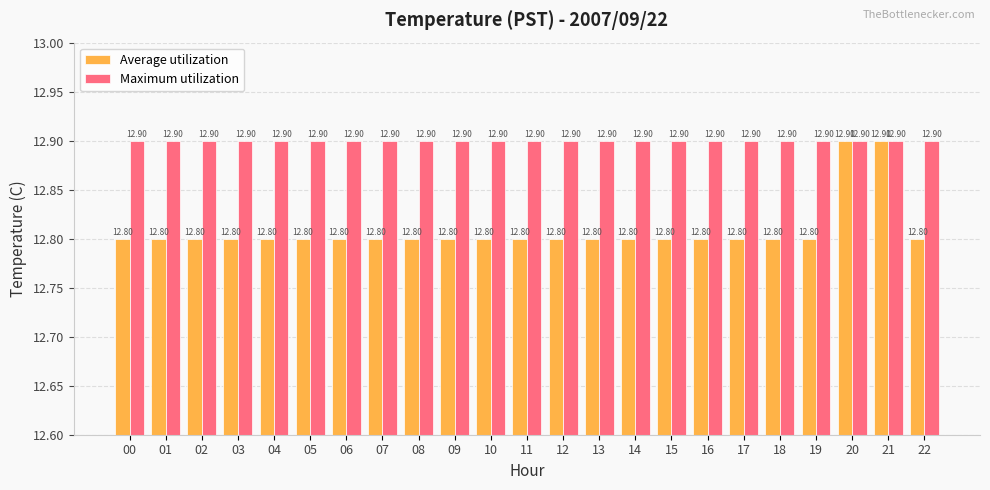

What is the average value of the Maximum utilization series?

12.9